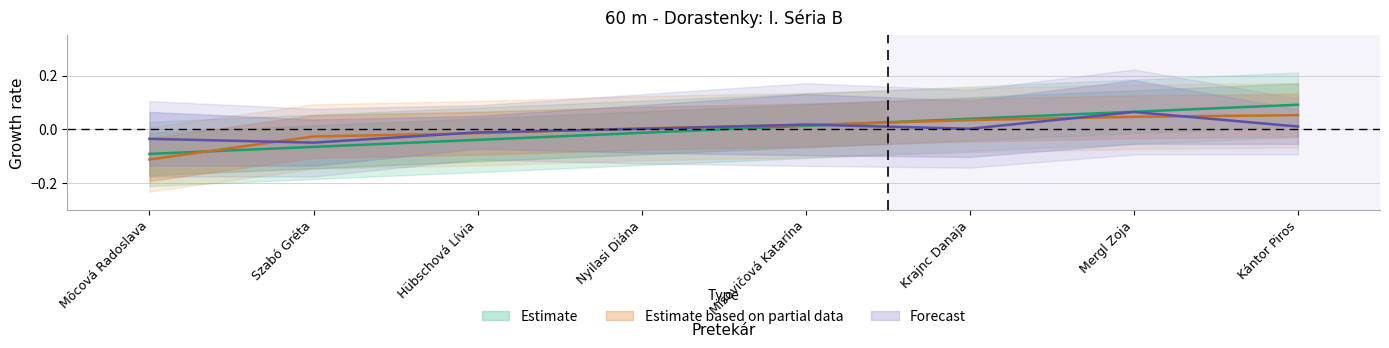

At which category does the chart reach its minimum across all series?

Môcová Radoslava